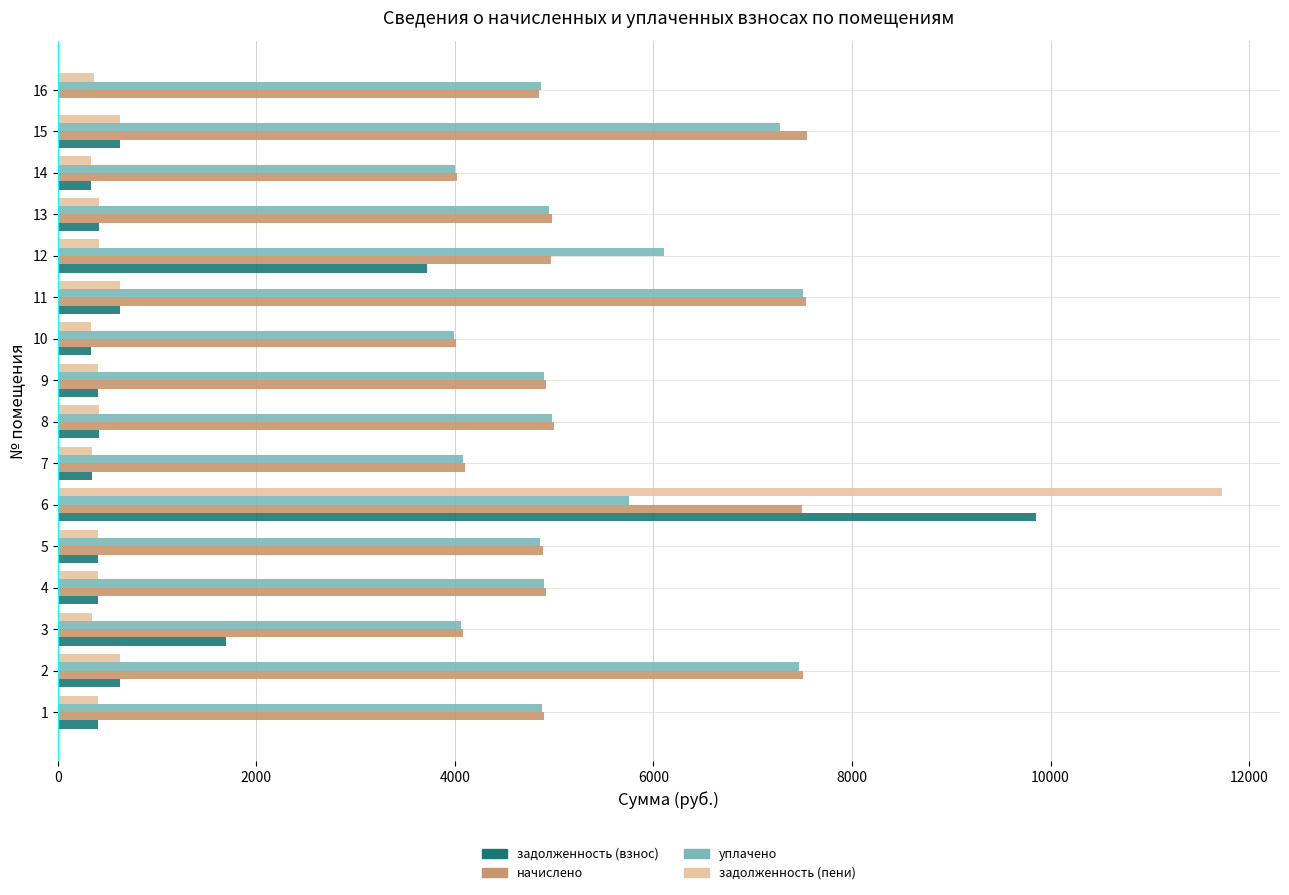

What is the maximum value shown in the chart?

11725.0